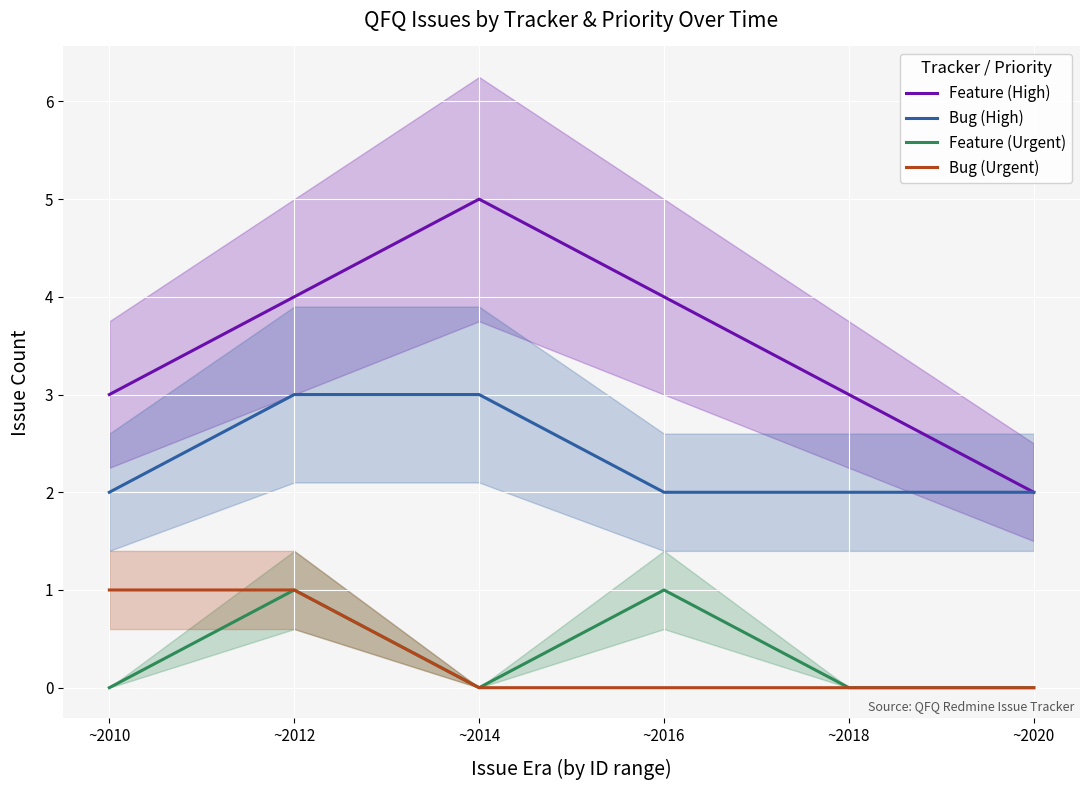

At which category does Feature (Urgent) reach its first local peak?

~2012